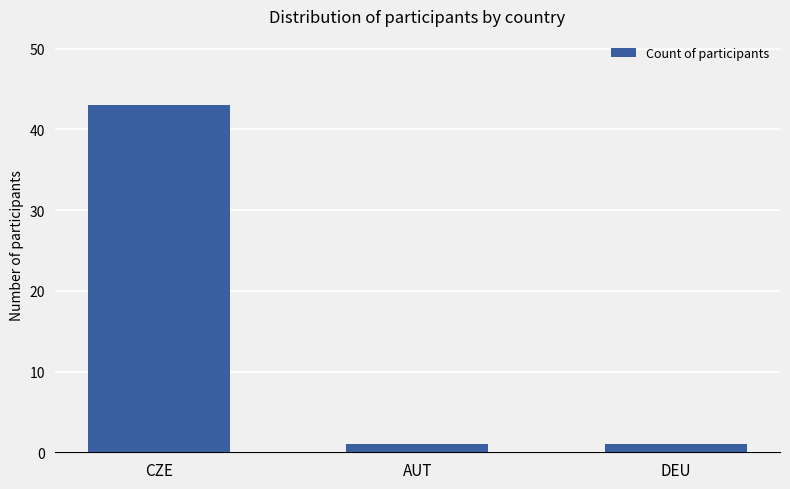

What is the minimum value shown in the chart?

1